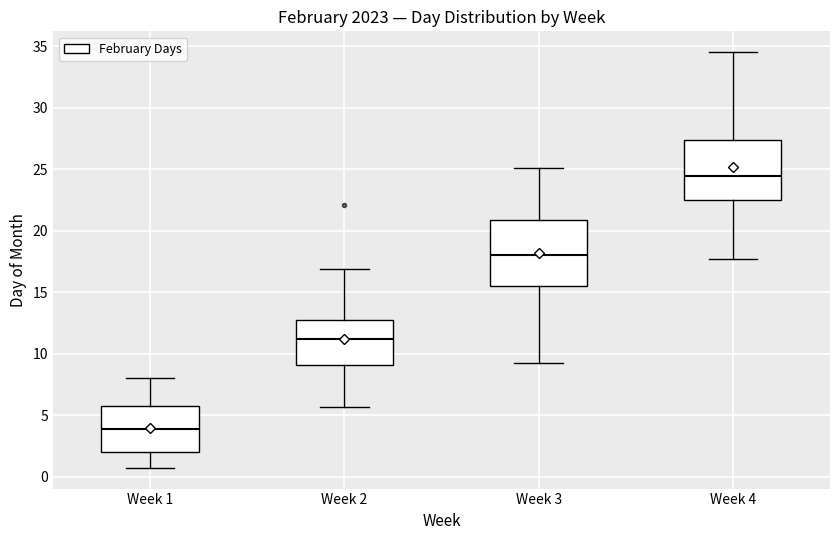

Reading left to right, read every box against the y-axis: the position of its median line, the range the box covers, and the ends of its whiskers. The values are not printed on the chart, so give them approximately, as read against the axis.

Week 1: median 4.0, box 2.0 to 5.5, whiskers 0.5 to 8.0
Week 2: median 11.0, box 9.0 to 12.5, whiskers 5.5 to 17.0
Week 3: median 18.0, box 15.5 to 21.0, whiskers 9.0 to 25.0
Week 4: median 24.5, box 22.5 to 27.5, whiskers 17.5 to 34.5